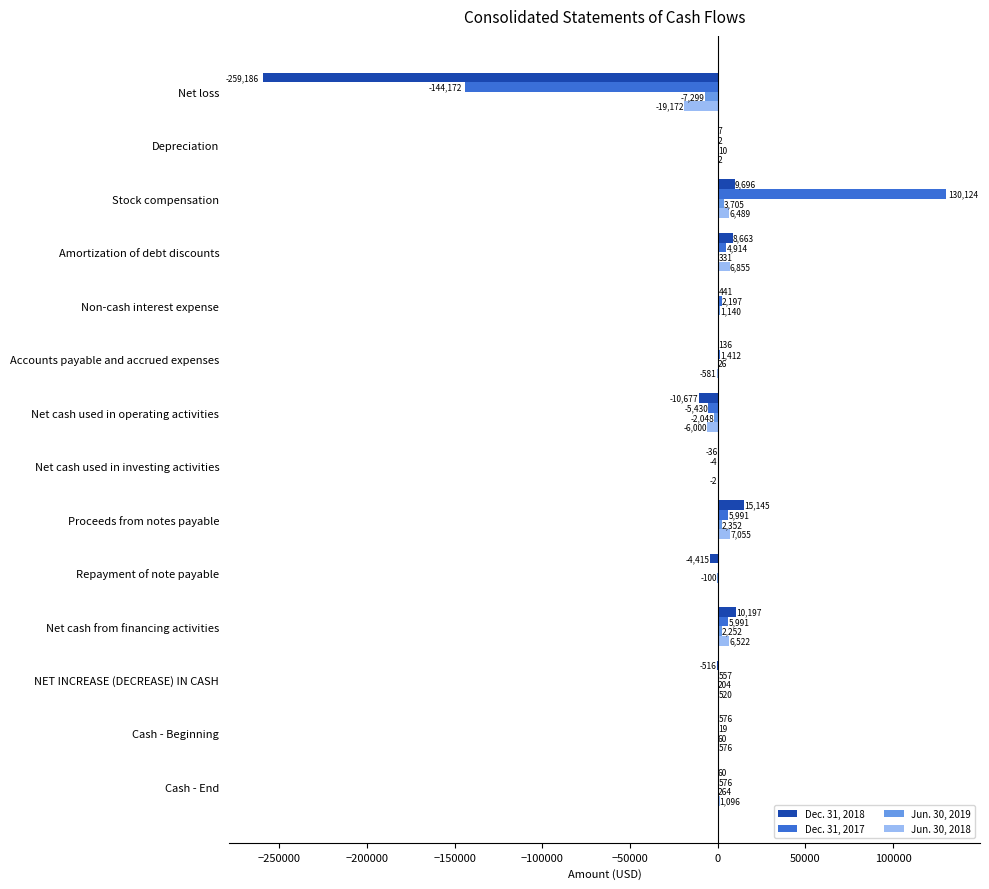

Is the value of Jun. 30, 2019 at Accounts payable and accrued expenses greater than the value of Dec. 31, 2018 at Net cash used in investing activities?

Yes